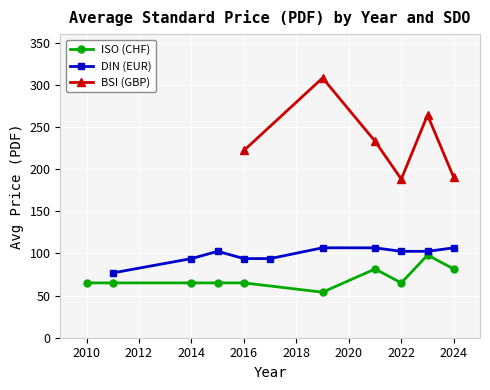

What is the minimum value for ISO (CHF)?

54.0